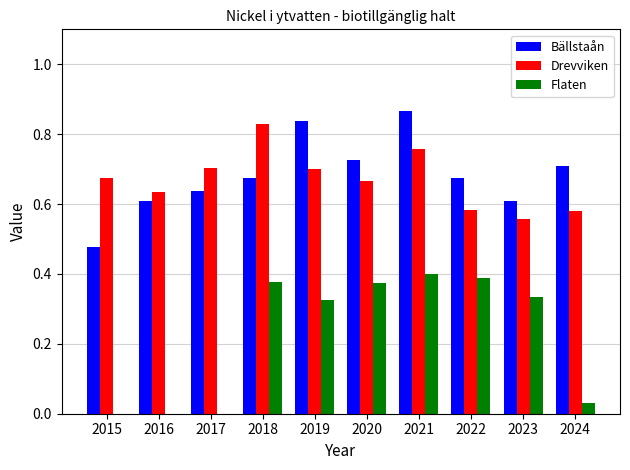

Between 2020 and 2024, which series saw the biggest shift?

Flaten